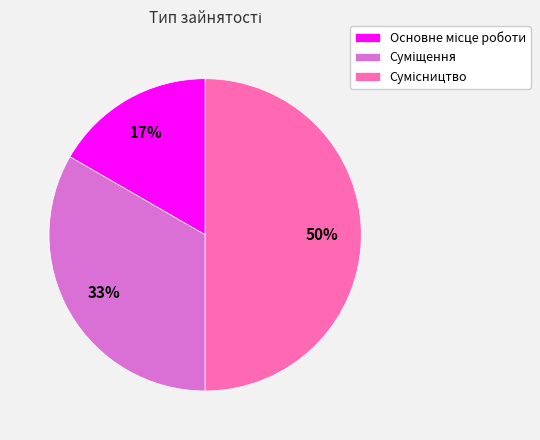

To the nearest percent, what is the average slice percentage?

33%